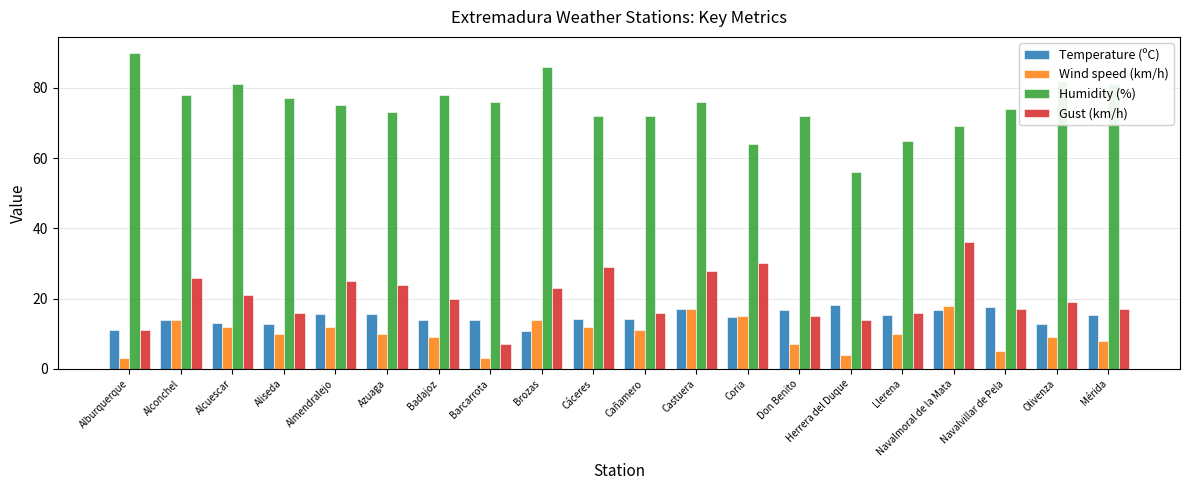

What is the label of the 1st bar from the left?

Alburquerque